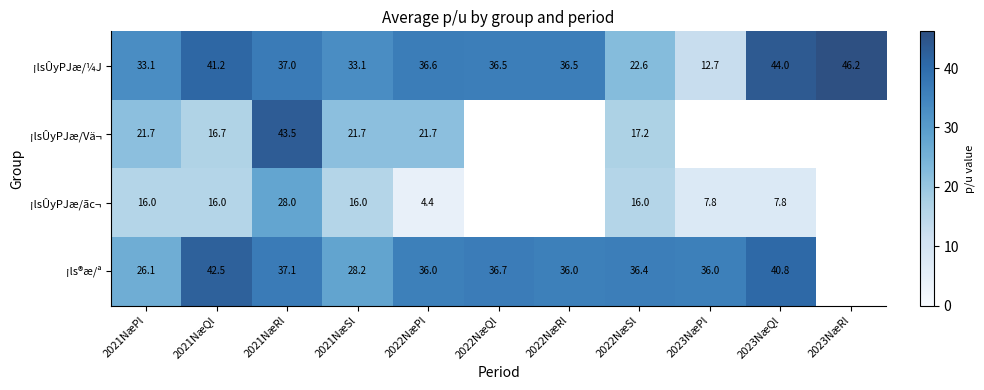

What is the difference between the maximum and minimum values in the ¡lsÛyPJæ/Vä¬ series?

26.8